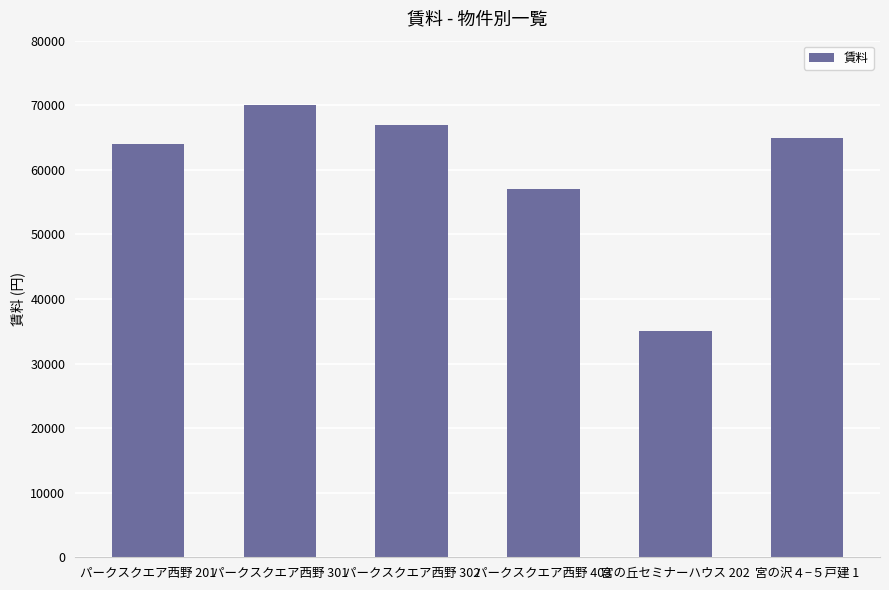

What is the label of the 4th bar from the left?

パークスクエア西野 403